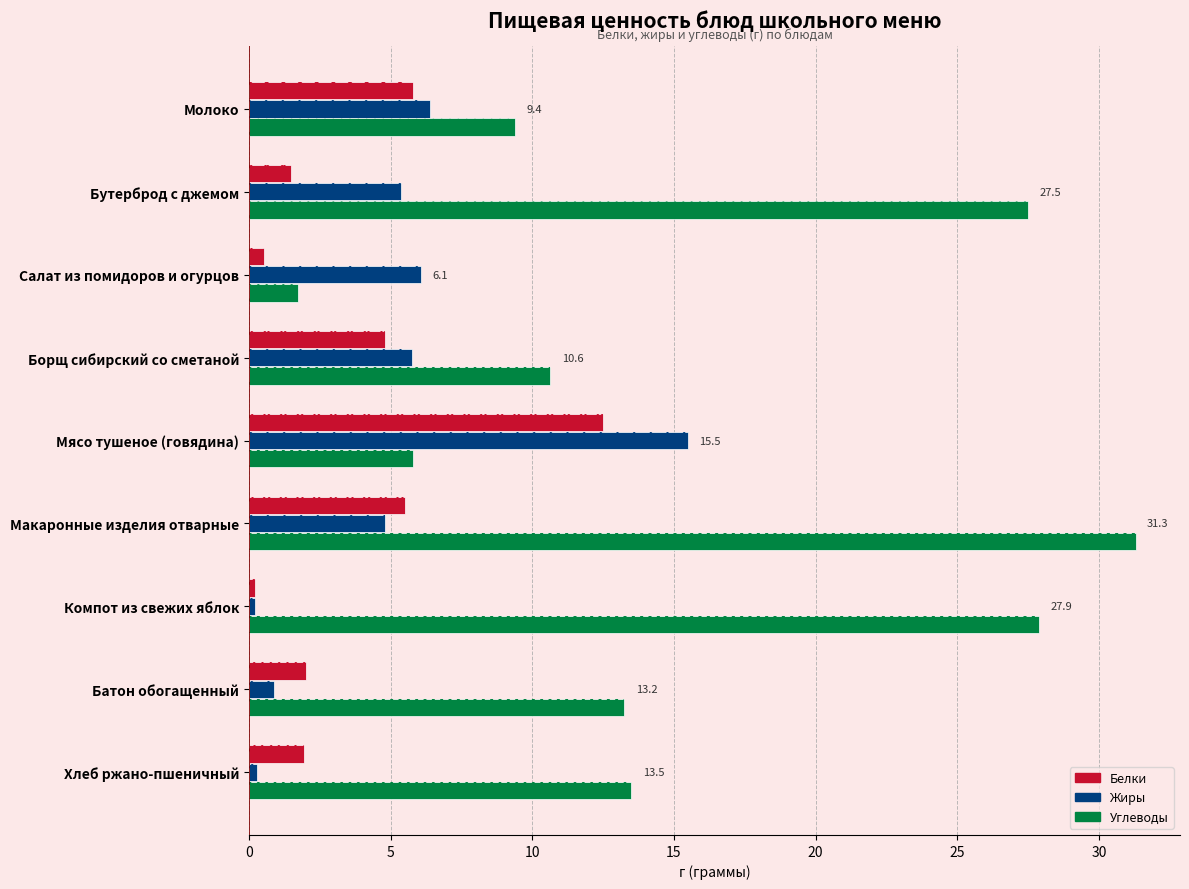

What is the maximum value shown in the chart?

31.3